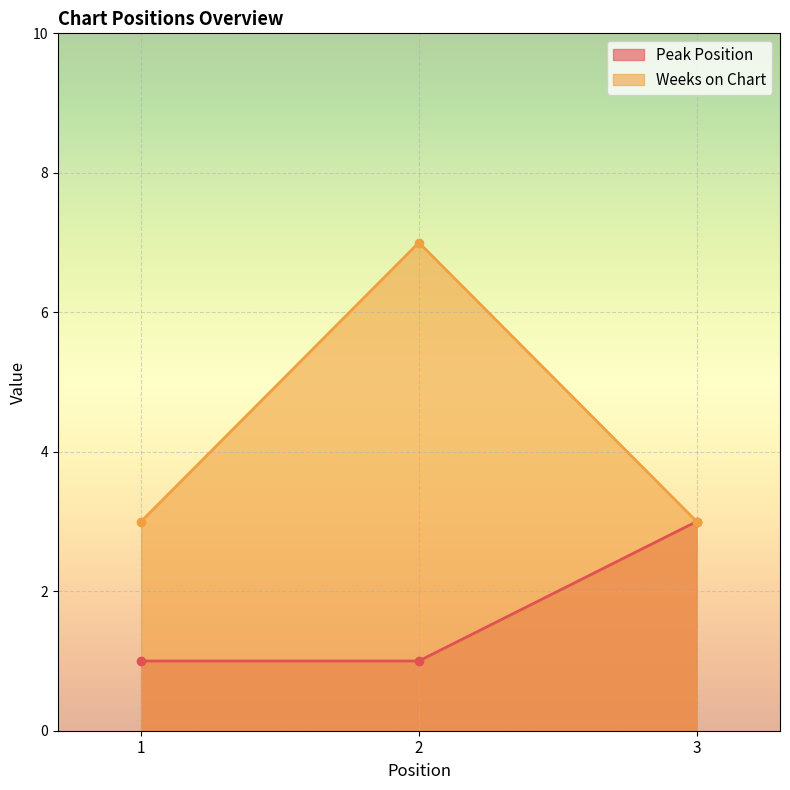

Reading left to right, extract all data points from this chart.

Peak Position: 1=1	2=1	3=3
Weeks on Chart: 1=3	2=7	3=3